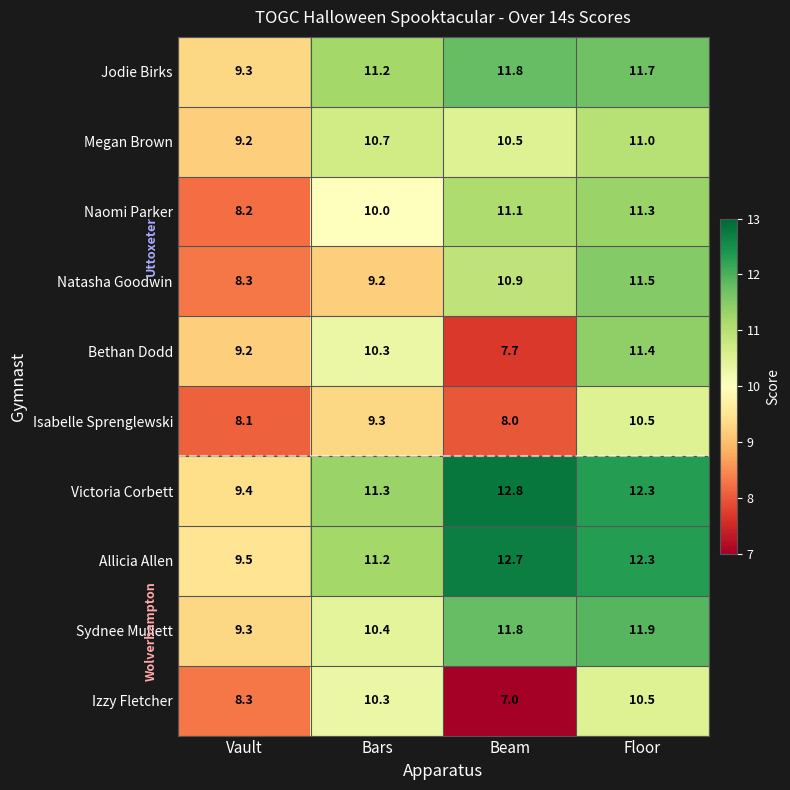

What is the difference between the highest and lowest values at Vault?

1.4